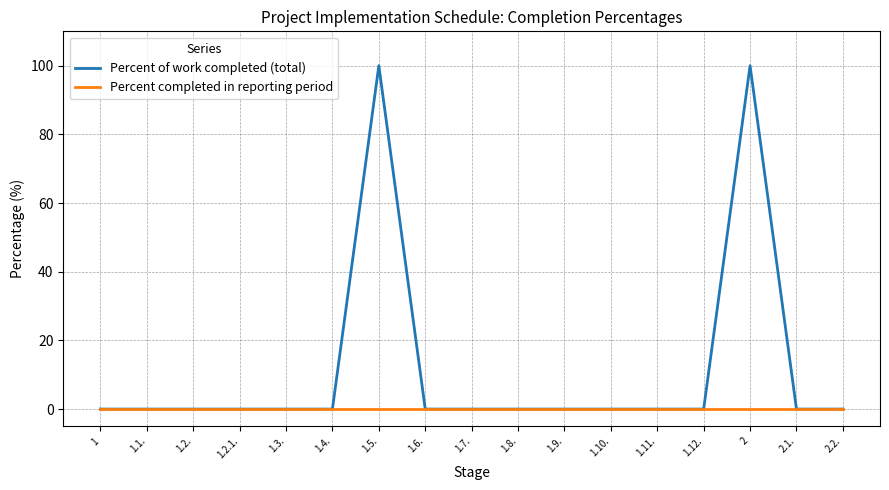

Which series has the widest spread of values?

Percent of work completed (total)